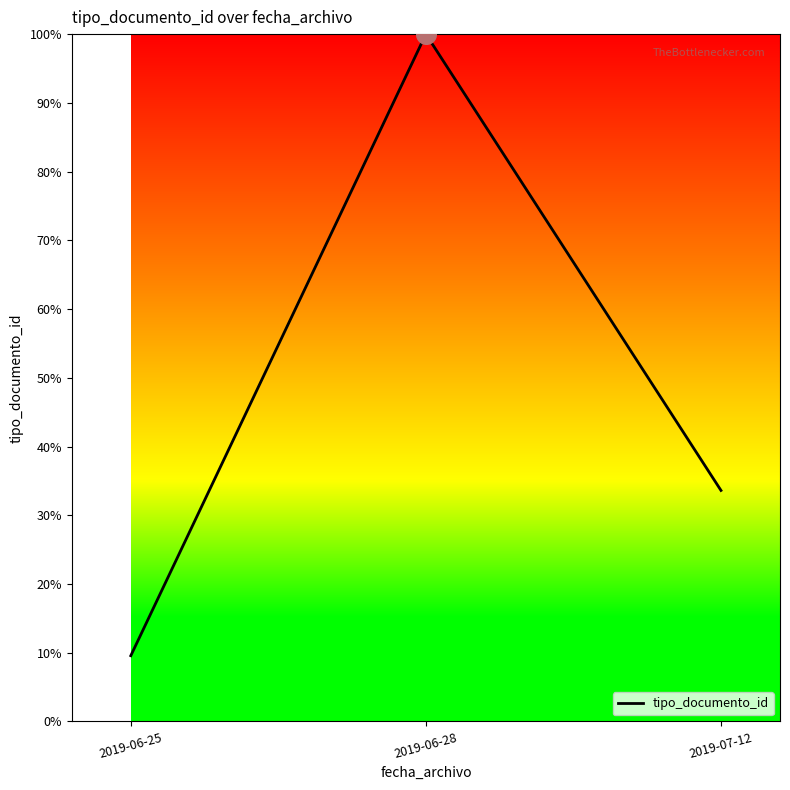

Approximately how many times larger is the value at 2019-07-12 compared to 2019-06-28?

0.3